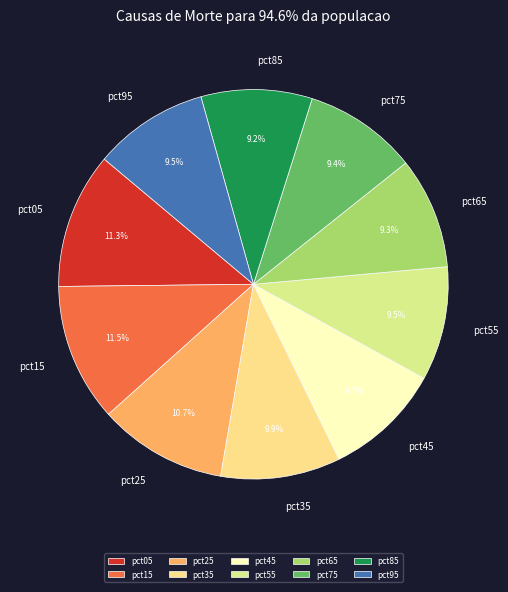

Combined, do pct45 and pct55 account for over 50%?

No